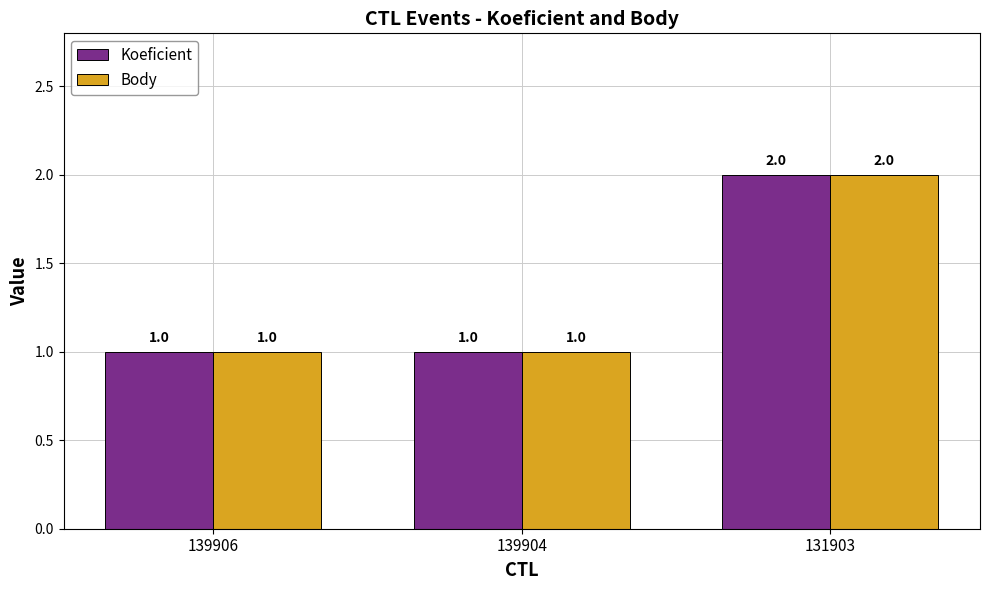

Count the Body values in the range 1 to 2.

3